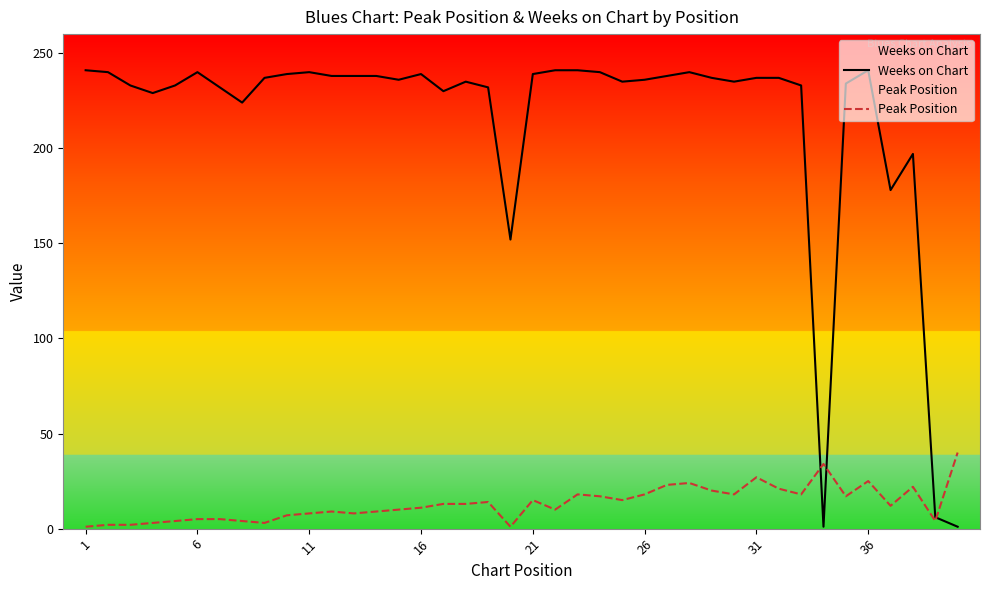

Which series ends up on top after the final intersection of Weeks on Chart and Peak Position?

Peak Position